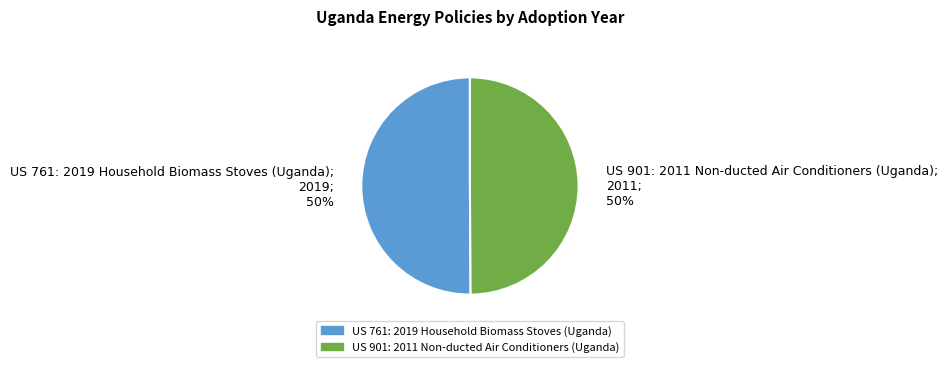

Combined, do US 901: 2011 Non-ducted Air Conditioners (Uganda) and US 761: 2019 Household Biomass Stoves (Uganda) account for over 50%?

Yes